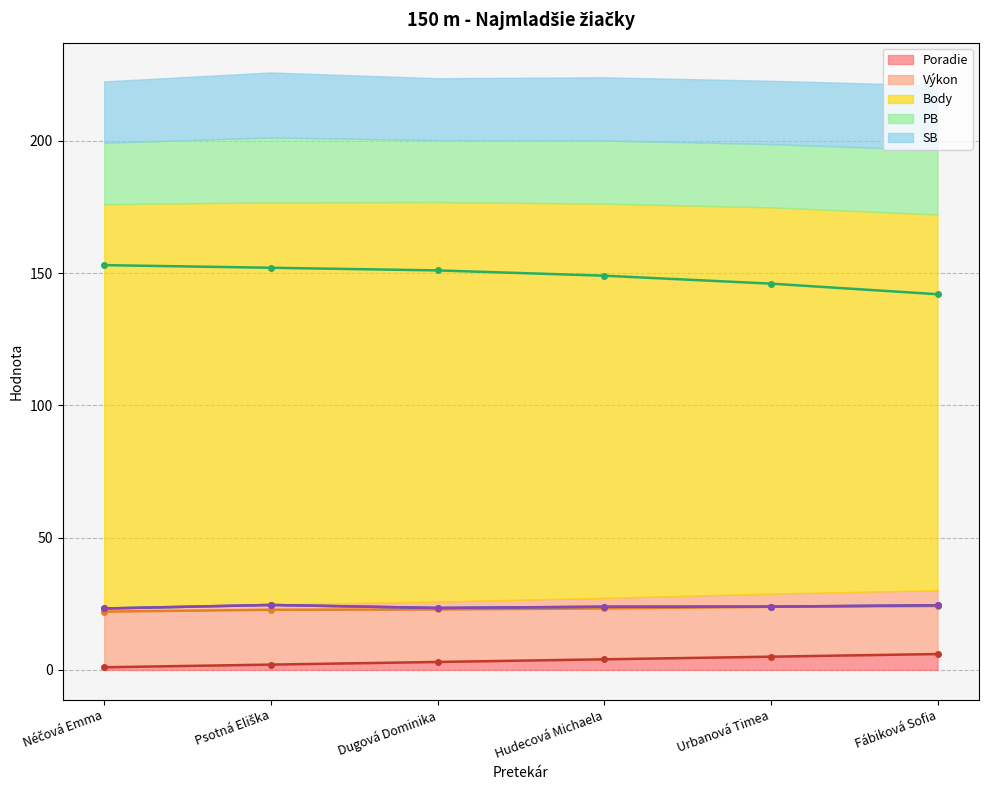

What is the difference between the maximum and minimum values in the Poradie series?

5